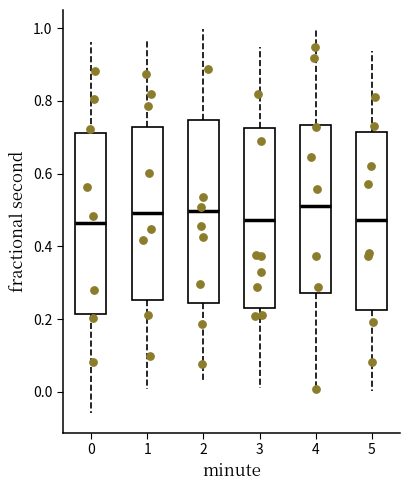

Reading left to right, transcribe this box plot: for each box, give where its median line is, the range the box spans, and where its two whiskers end, as read against the y-axis. The values are not printed on the chart, so give them approximately, as read against the axis.

0: median 0.46, box 0.22 to 0.72, whiskers -0.06 to 0.96
1: median 0.50, box 0.26 to 0.72, whiskers 0.00 to 0.96
2: median 0.50, box 0.24 to 0.74, whiskers 0.02 to 1.00
3: median 0.48, box 0.24 to 0.72, whiskers 0.02 to 0.94
4: median 0.52, box 0.28 to 0.74, whiskers 0.00 to 1.00
5: median 0.48, box 0.22 to 0.72, whiskers 0.00 to 0.94